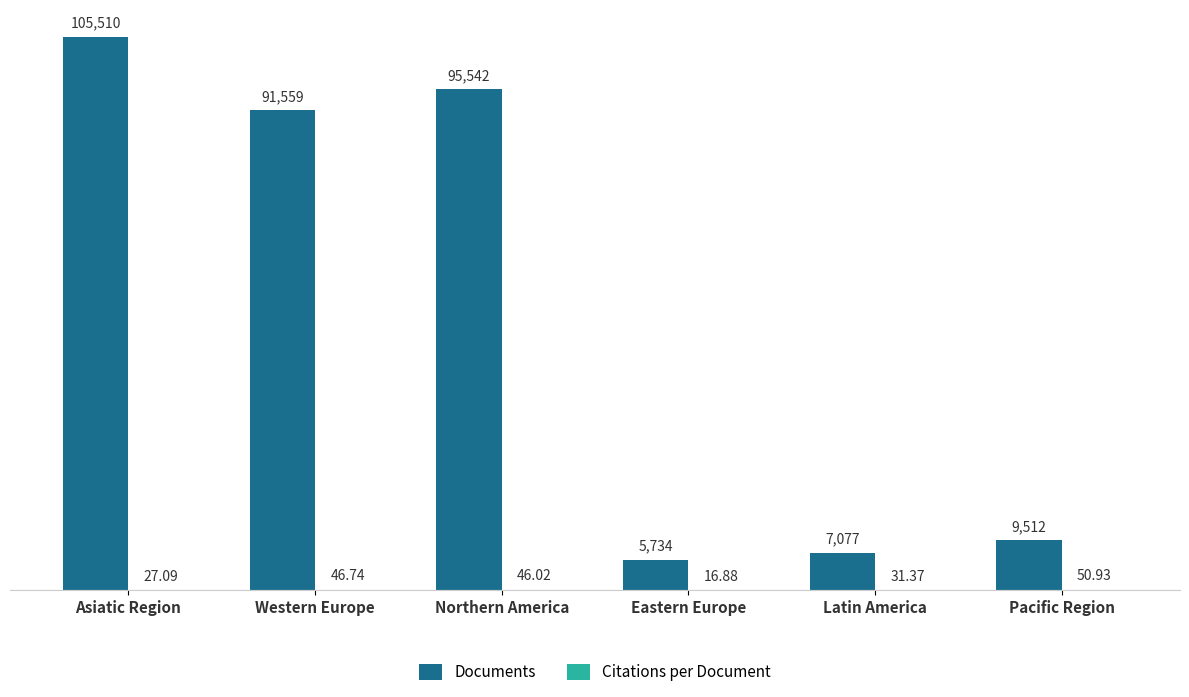

Where is Documents nearest to the value 55622?

Western Europe